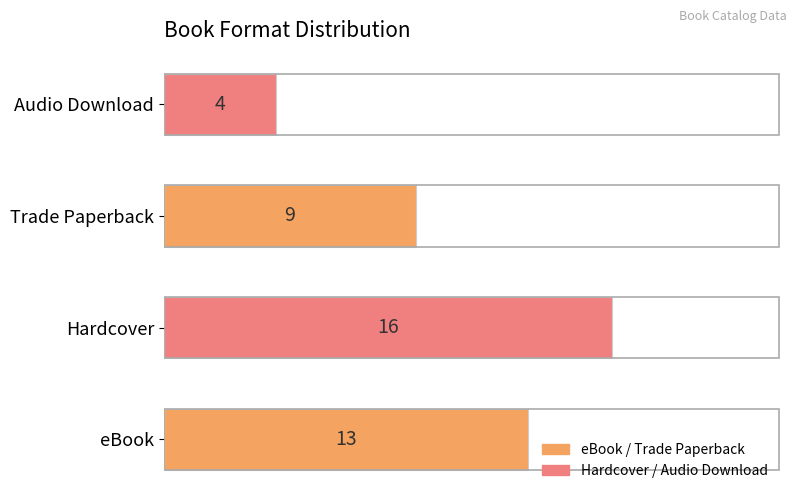

What is the change in value from Trade Paperback to Audio Download?

-5